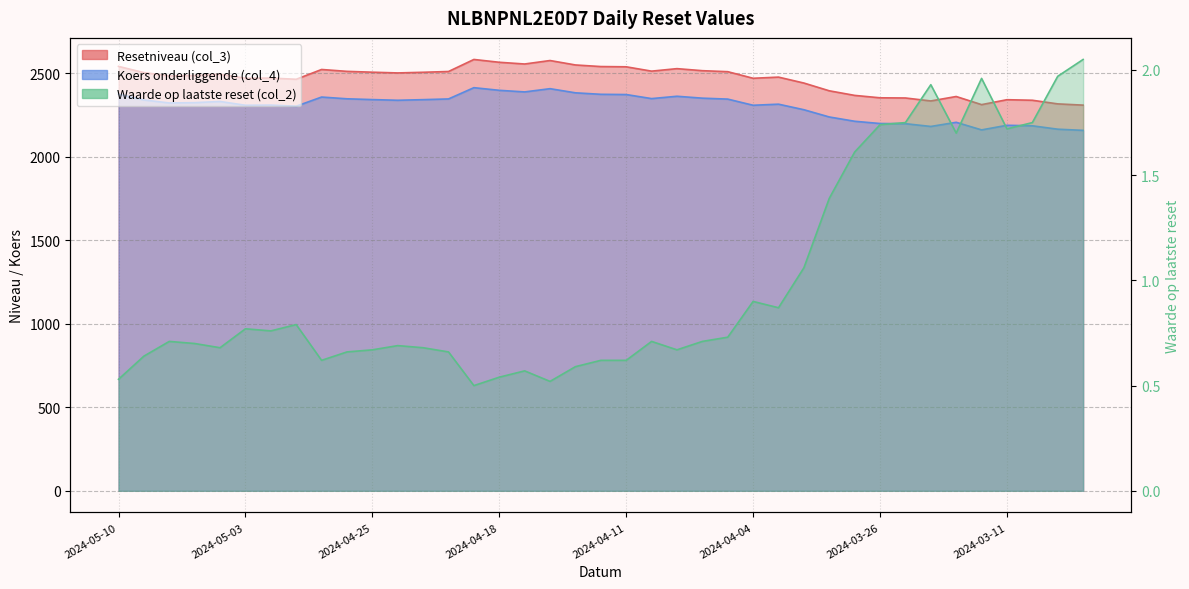

True or false: Koers onderliggende (col_4) and Waarde op laatste reset (col_2) cross at least once.

False